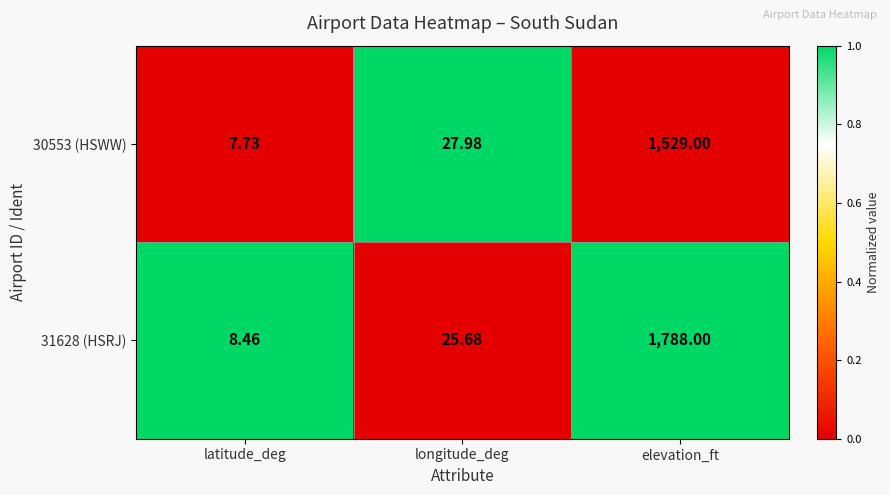

At which category is the sum across all series the highest?

elevation_ft